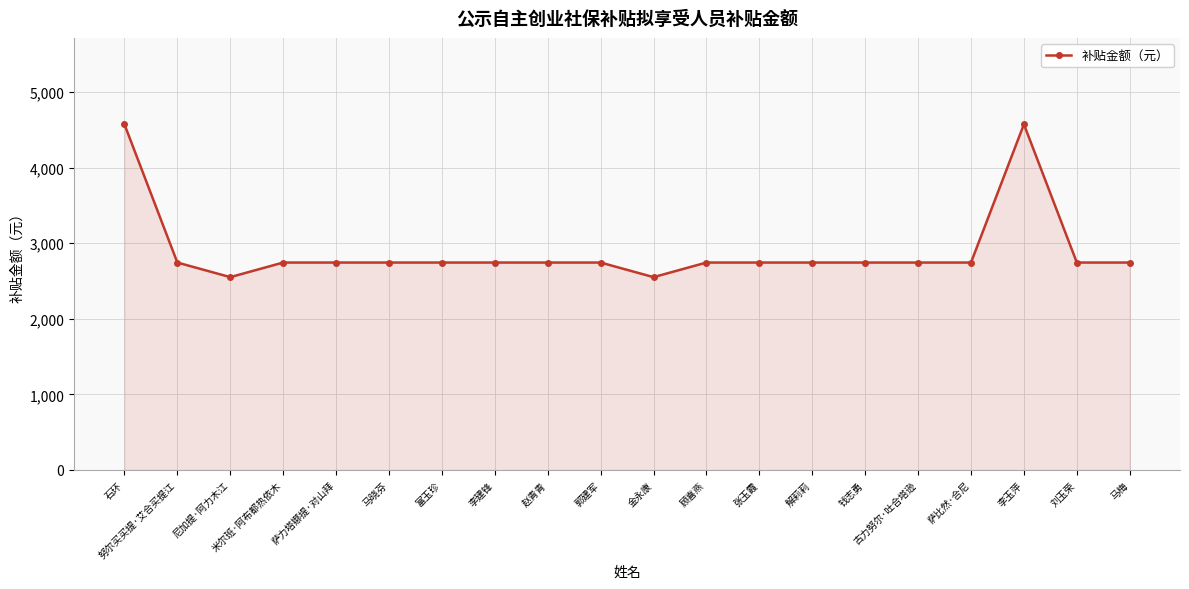

The value at 李建锋 is 2745.0. True or false?

True